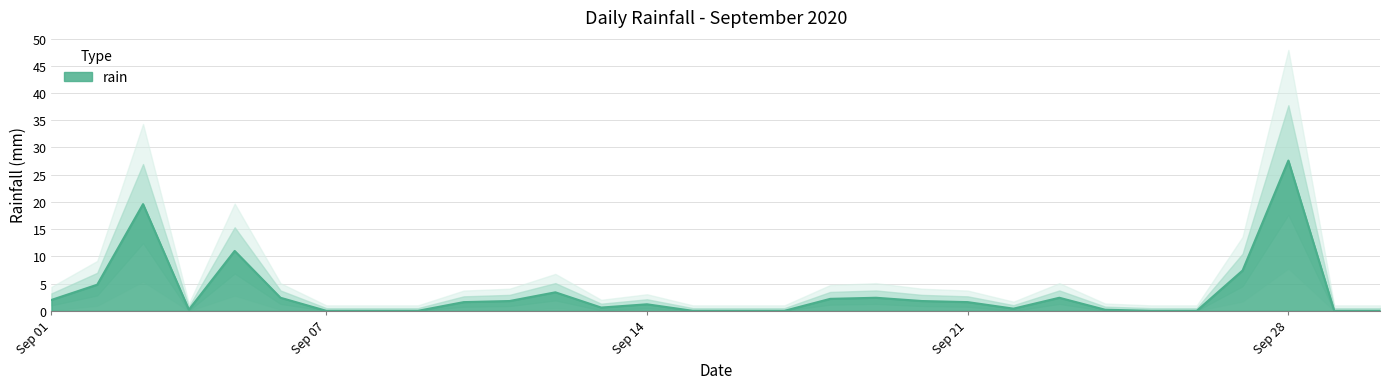

The value at 2020-09-17 is -13.2. True or false?

False